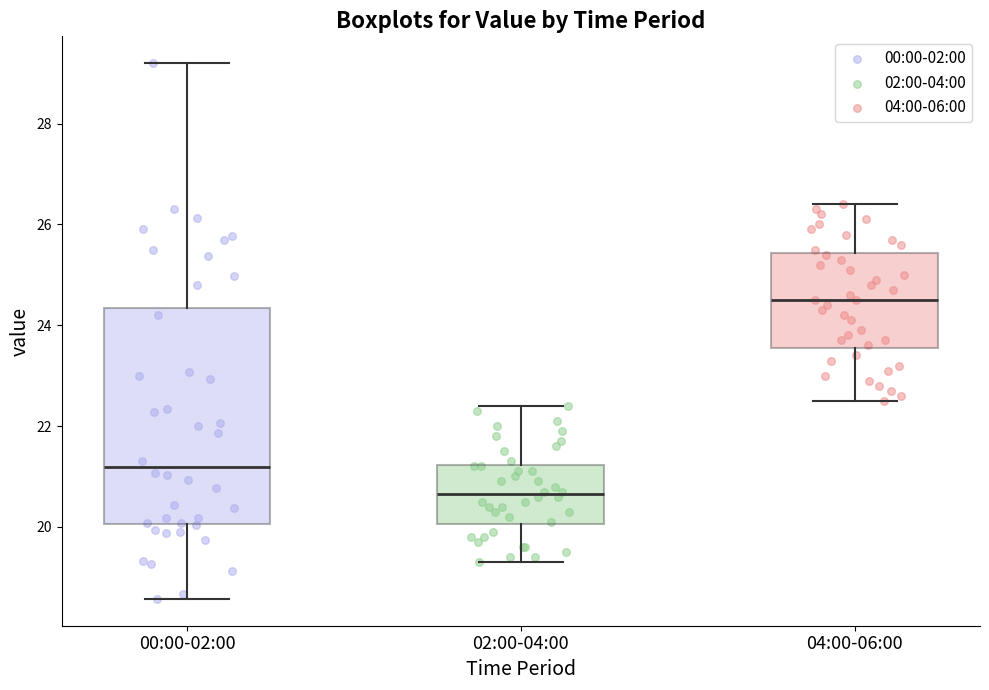

Which box's median line is the lowest?

02:00-04:00